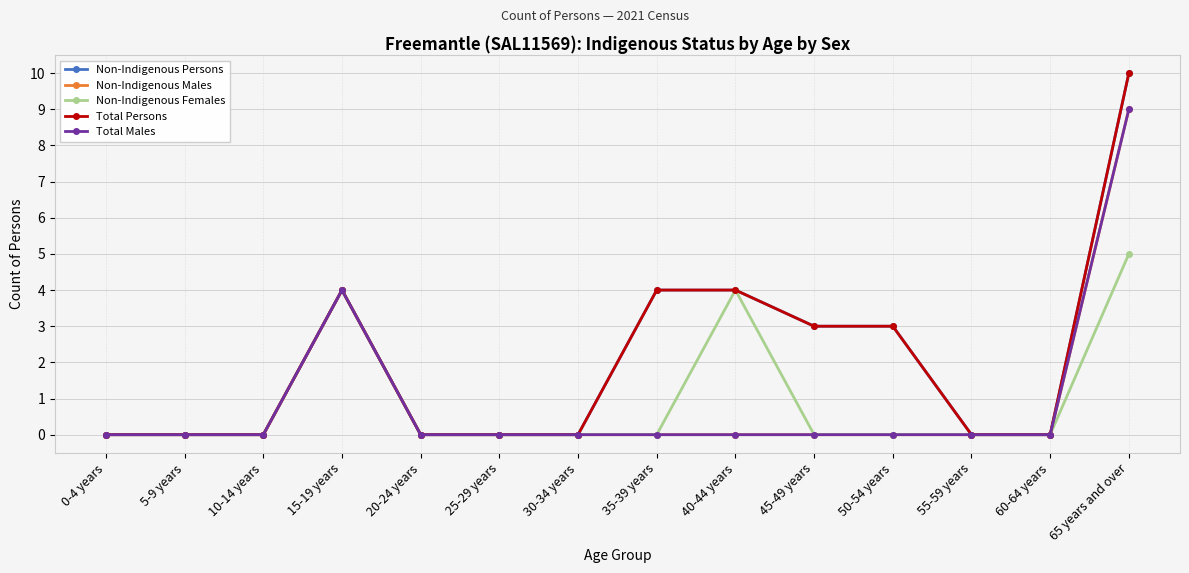

True or false: Non-Indigenous Persons has a value of 0 at 55-59 years.

True